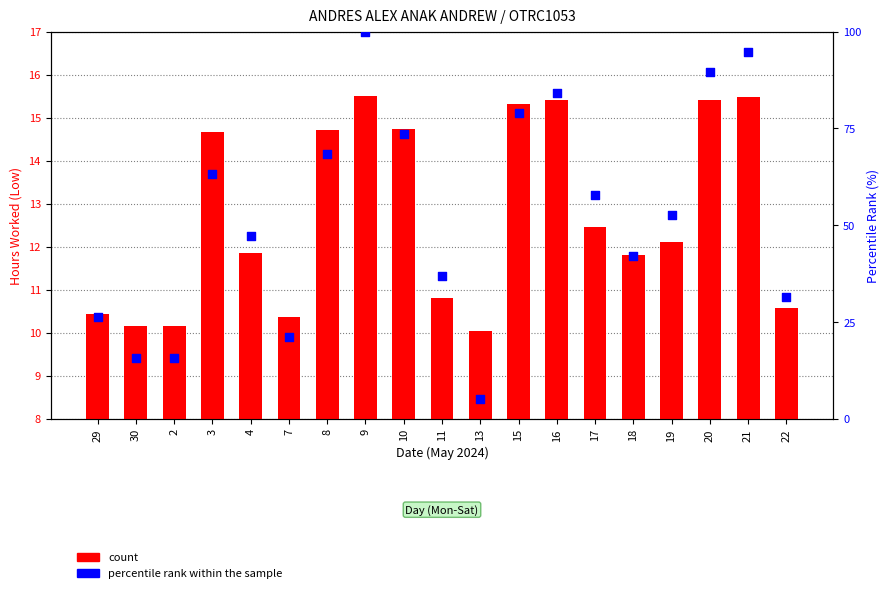

Which series contains the highest Y value?

percentile rank within the sample